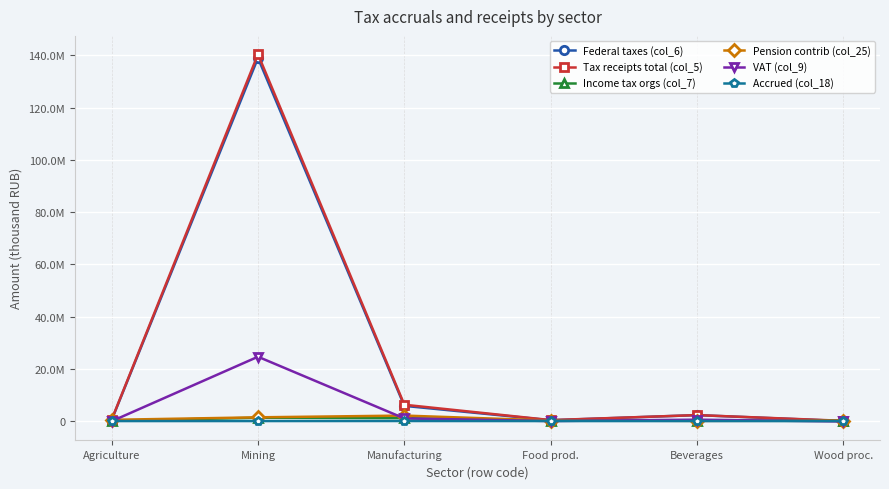

List the labels in order of Tax receipts total (col_5) value, largest first.

Mining, Manufacturing, Beverages, Agriculture, Food prod., Wood proc.